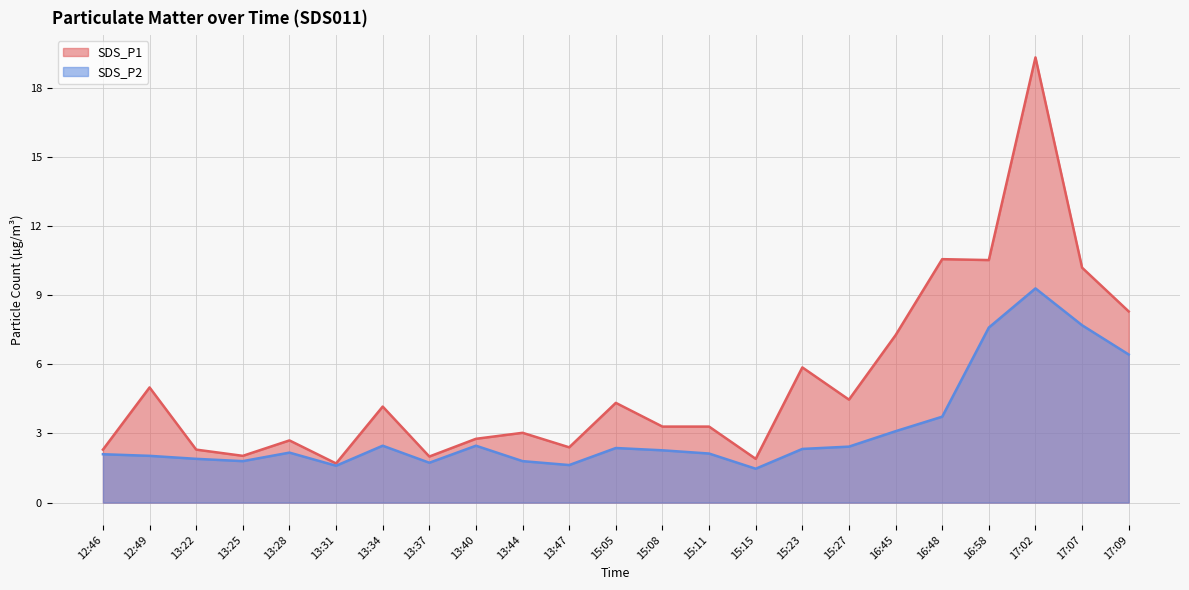

What is the total value across all series at 13:44?

4.8